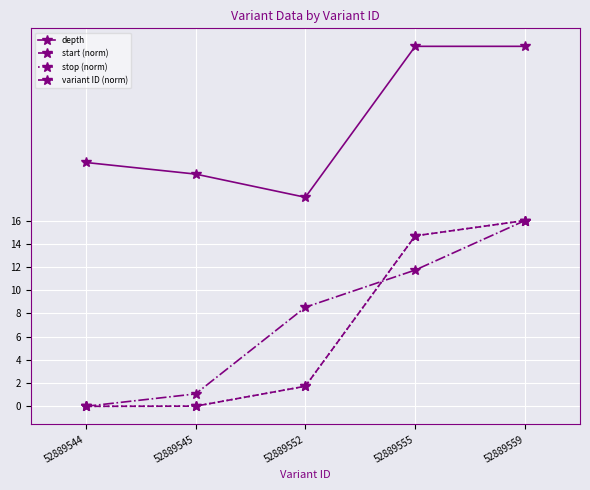

What is the total value across all series at 52889545?

21.1